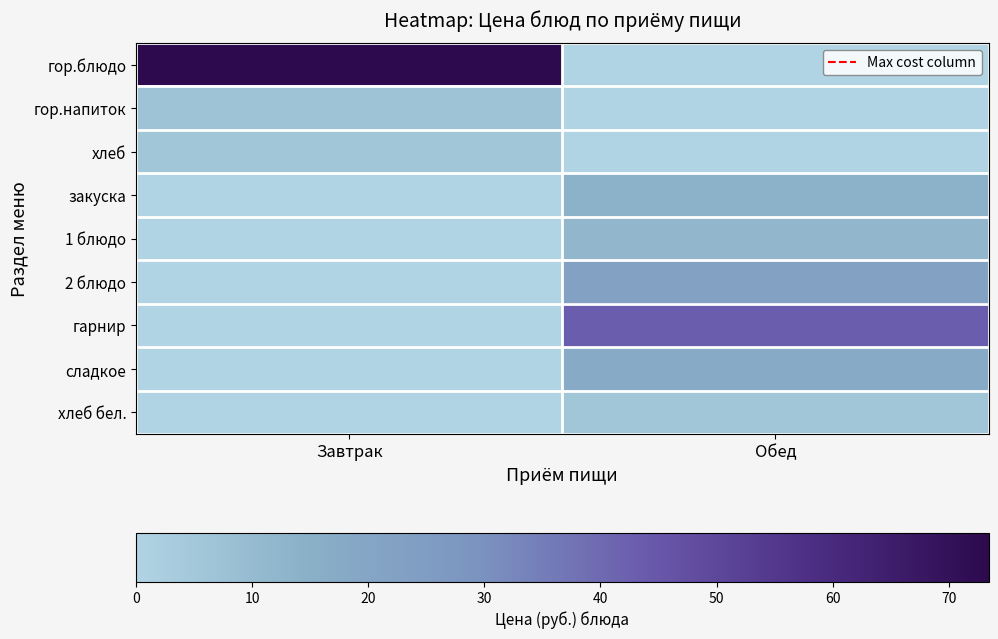

Reading left to right, transcribe all the data shown in this chart.

гор.блюдо: Завтрак=73.4	Обед=0.0
гор.напиток: Завтрак=7.1	Обед=0.0
хлеб: Завтрак=5.7	Обед=0.0
закуска: Завтрак=0.0	Обед=13.7
1 блюдо: Завтрак=0.0	Обед=11.5
2 блюдо: Завтрак=0.0	Обед=22.5
гарнир: Завтрак=0.0	Обед=43.1
сладкое: Завтрак=0.0	Обед=17.7
хлеб бел.: Завтрак=0.0	Обед=5.7